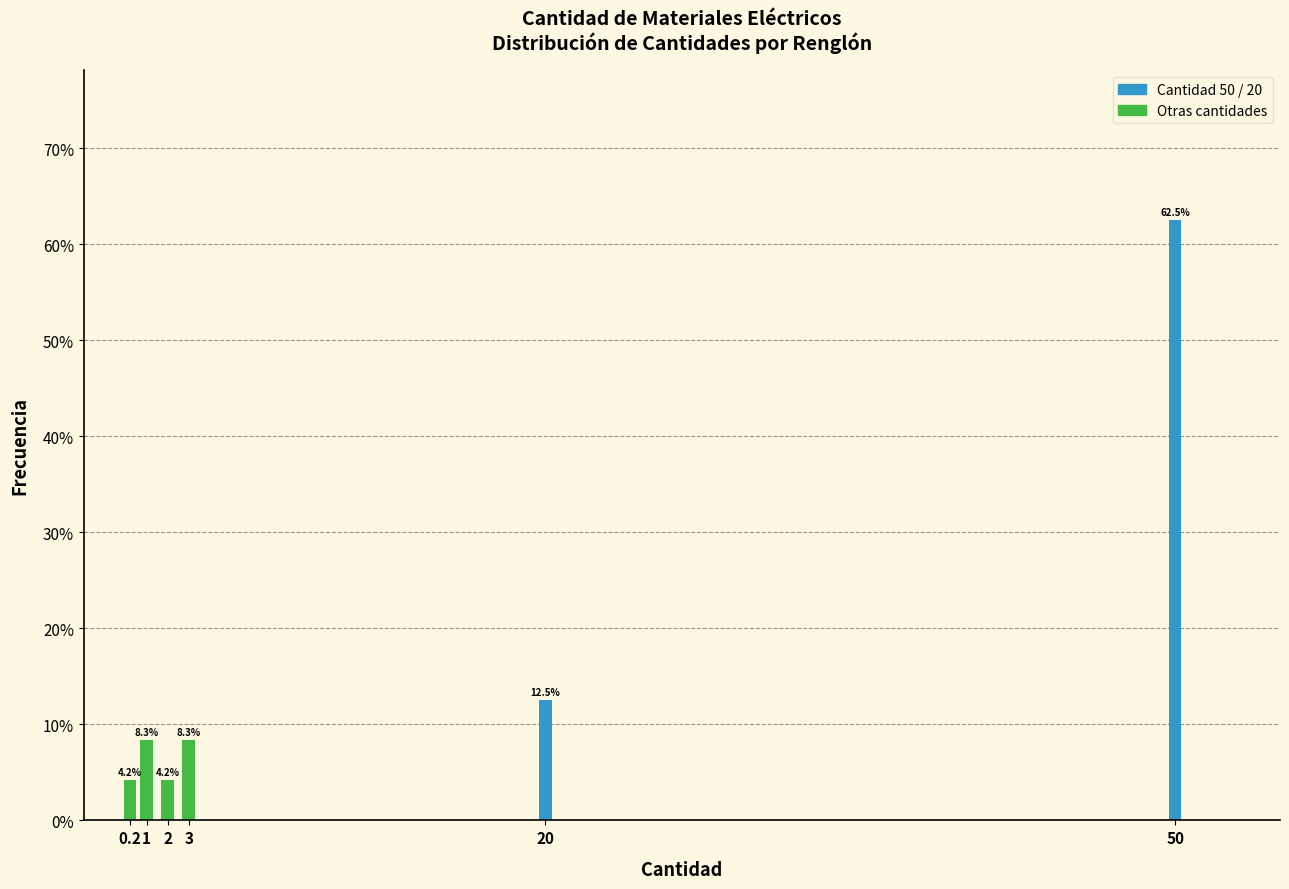

Reading left to right, extract all data points from this chart.

0.2=4.2	1=8.3	2=4.2	3=8.3	20=12.5	50=62.5